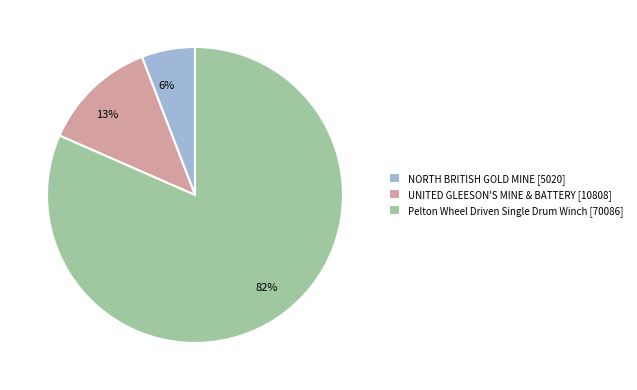

To the nearest percent, what is the difference between the 13% and 6% slice percentages?

7%